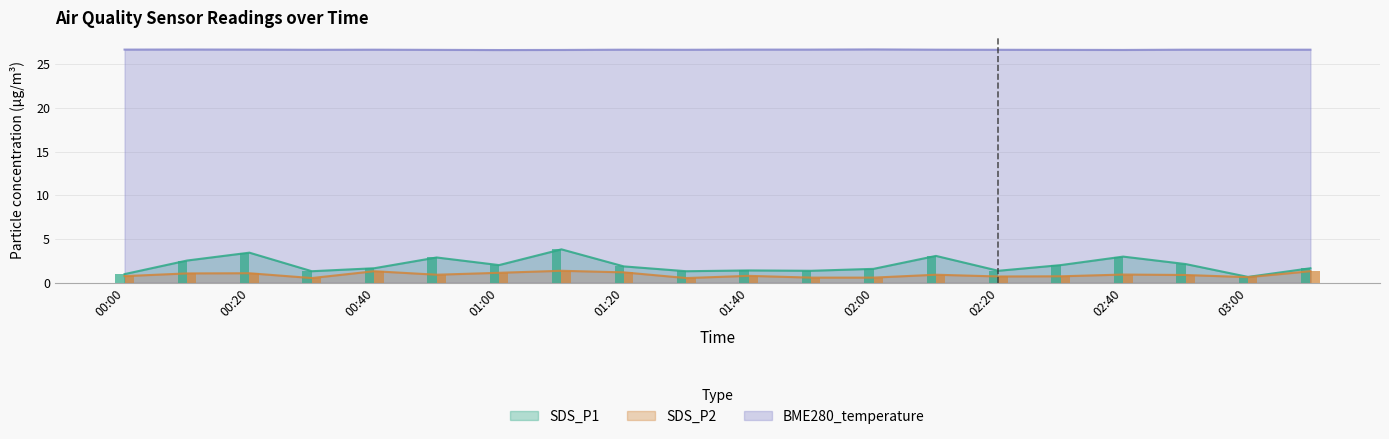

What is the minimum value for SDS_P1?

0.7